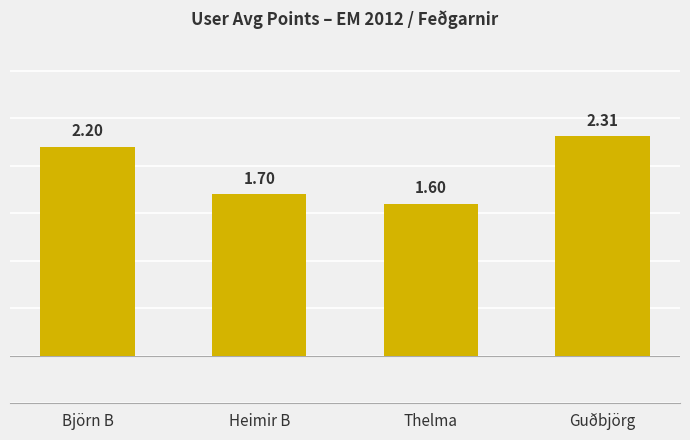

Between Thelma and Guðbjörg, which is larger?

Guðbjörg